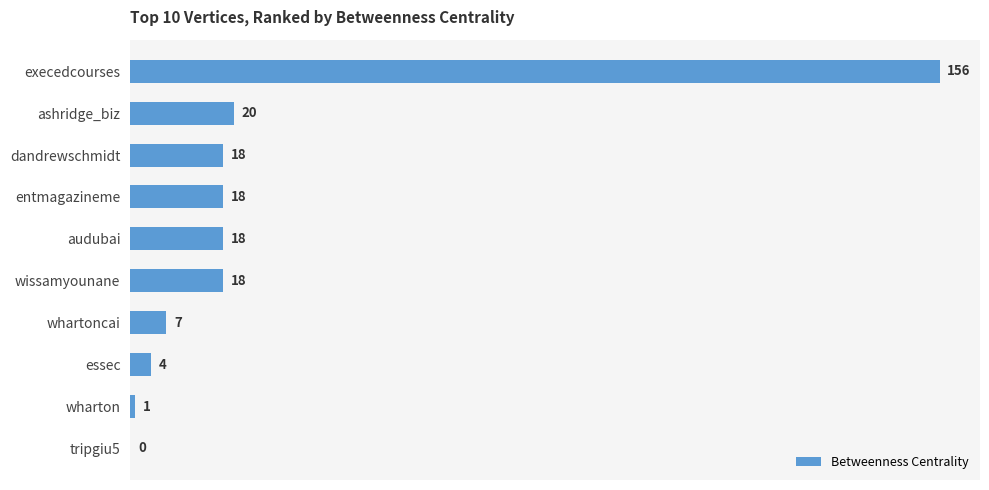

What is the maximum value shown in the chart?

156